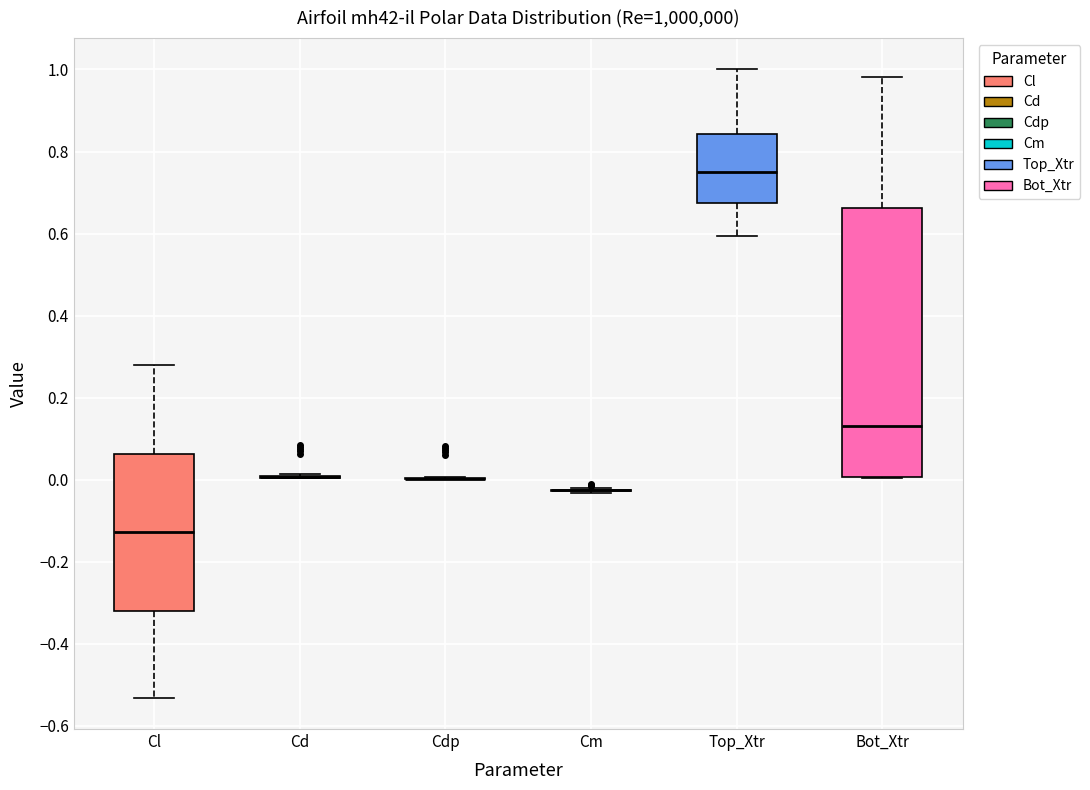

Reading left to right, read every box against the y-axis: the position of its median line, the range the box covers, and the ends of its whiskers. The values are not printed on the chart, so give them approximately, as read against the axis.

Cl: median -0.12, box -0.32 to 0.06, whiskers -0.54 to 0.28
Cd: box collapsed to a line at 0.00, whiskers 0.00 to 0.02
Cdp: box collapsed to a line at 0.00, whiskers 0.00 to 0.00
Cm: box collapsed to a line at -0.02, whiskers -0.04 to -0.02
Top_Xtr: median 0.76, box 0.68 to 0.84, whiskers 0.60 to 1.00
Bot_Xtr: median 0.14, box 0.00 to 0.66, whiskers 0.00 to 0.98